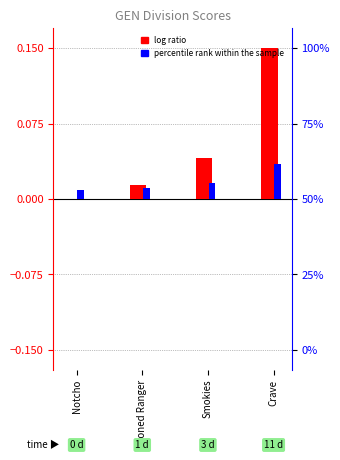

Which category has the highest value across all series?

Crave